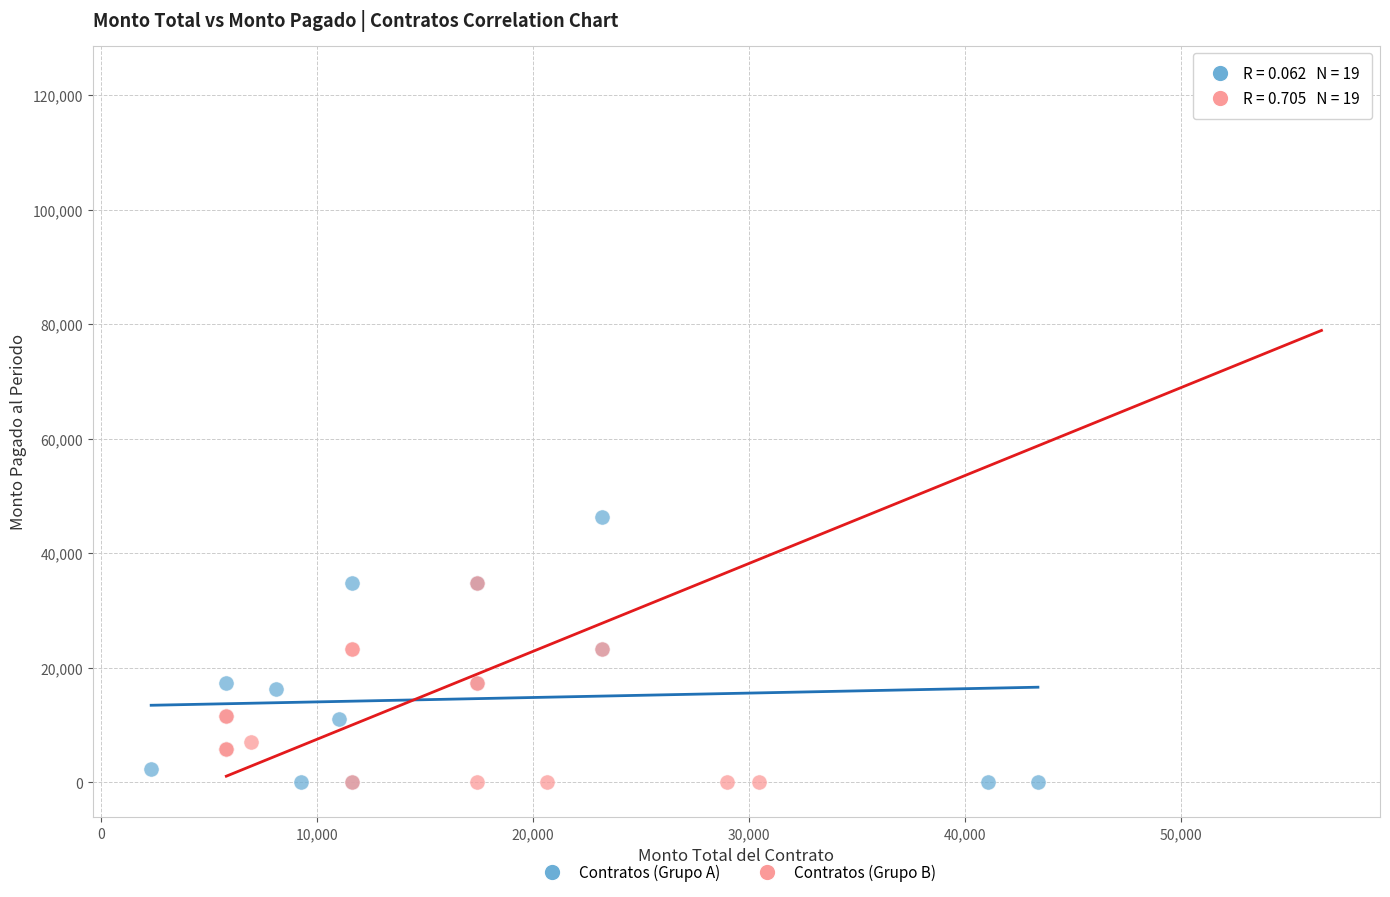

Which series reaches the maximum Y coordinate?

Contratos (Grupo B)